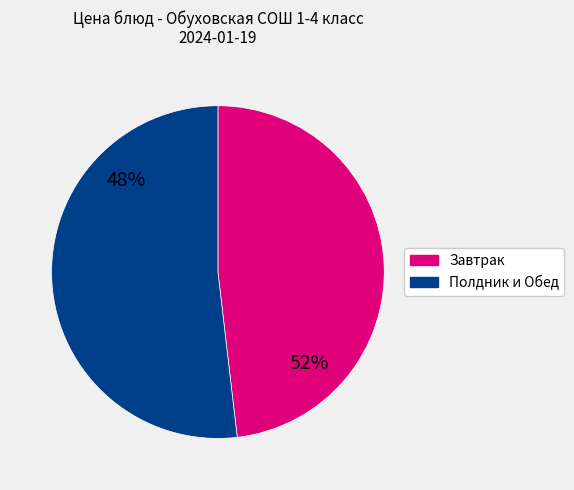

Is Нектар яблоко the majority of the pie?

No